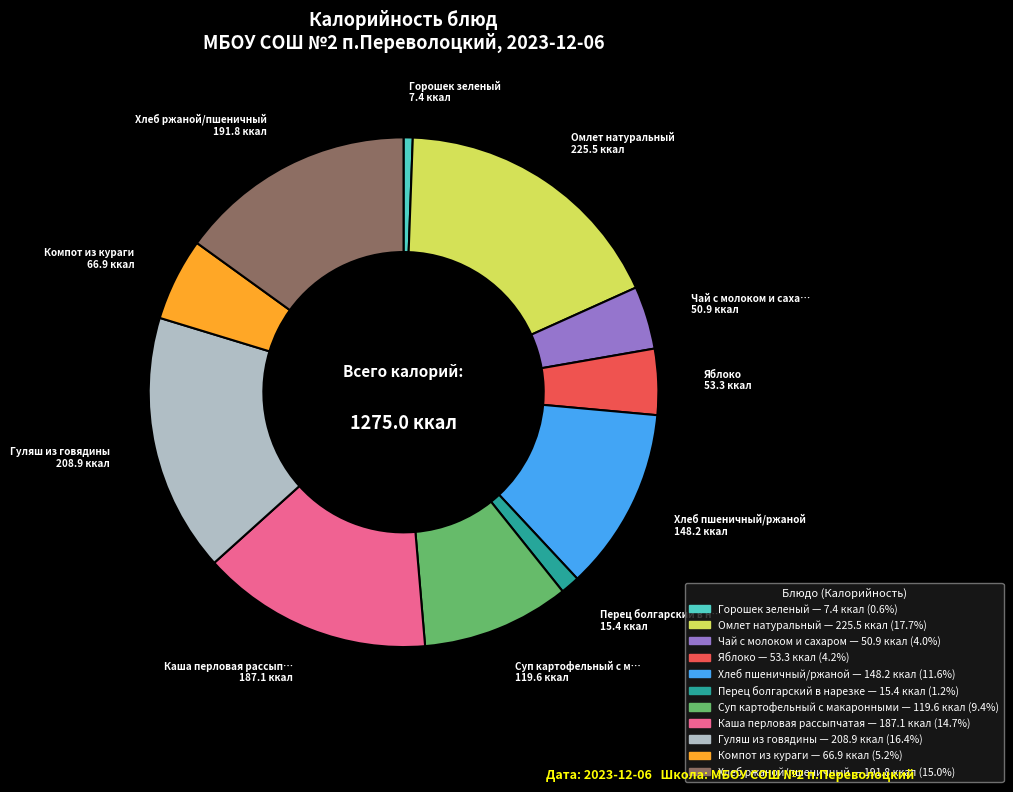

Count the number of slices in the pie.

11